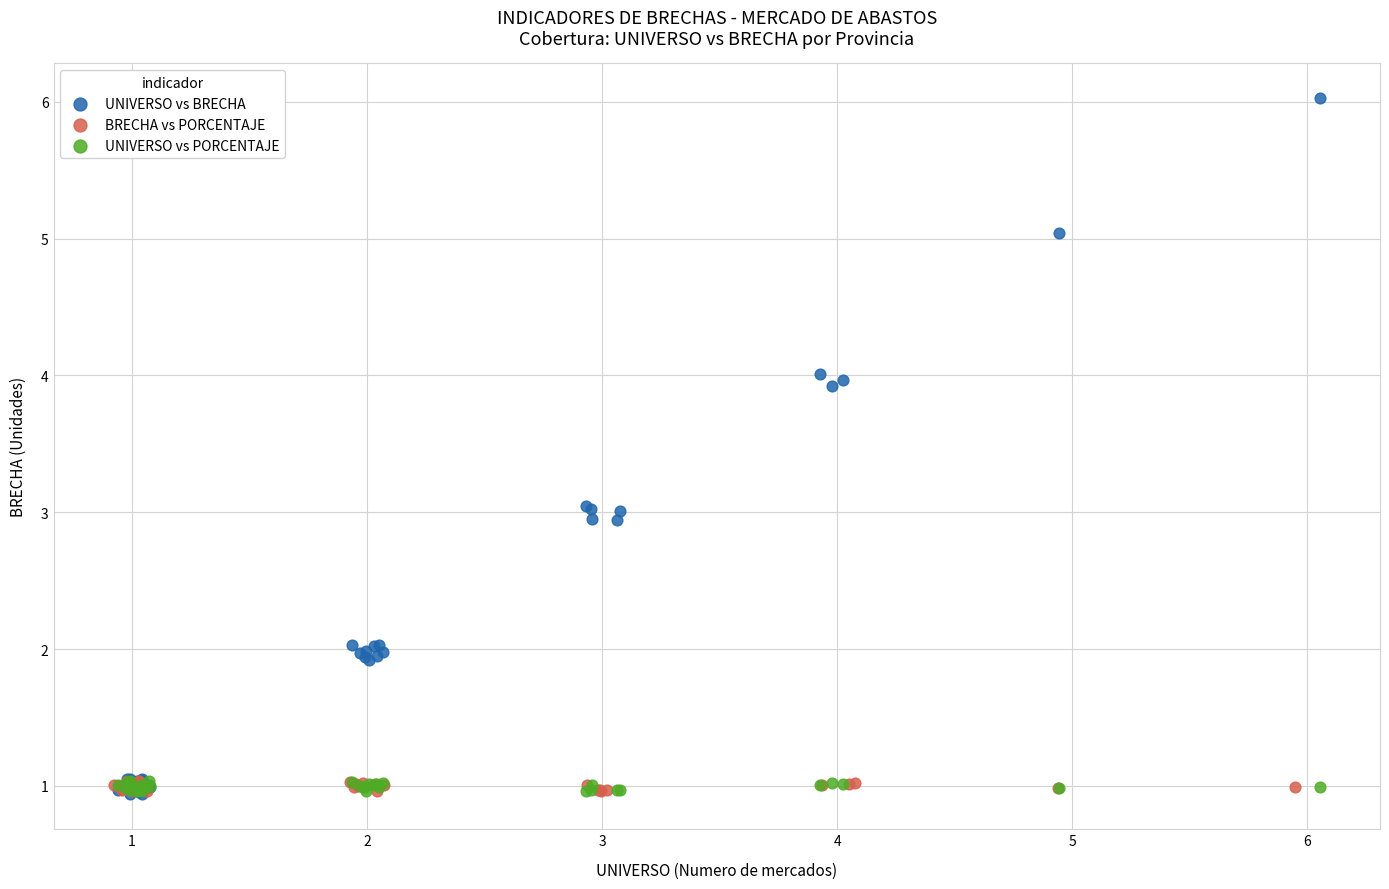

Which series has the largest Y range (max minus min)?

UNIVERSO vs BRECHA